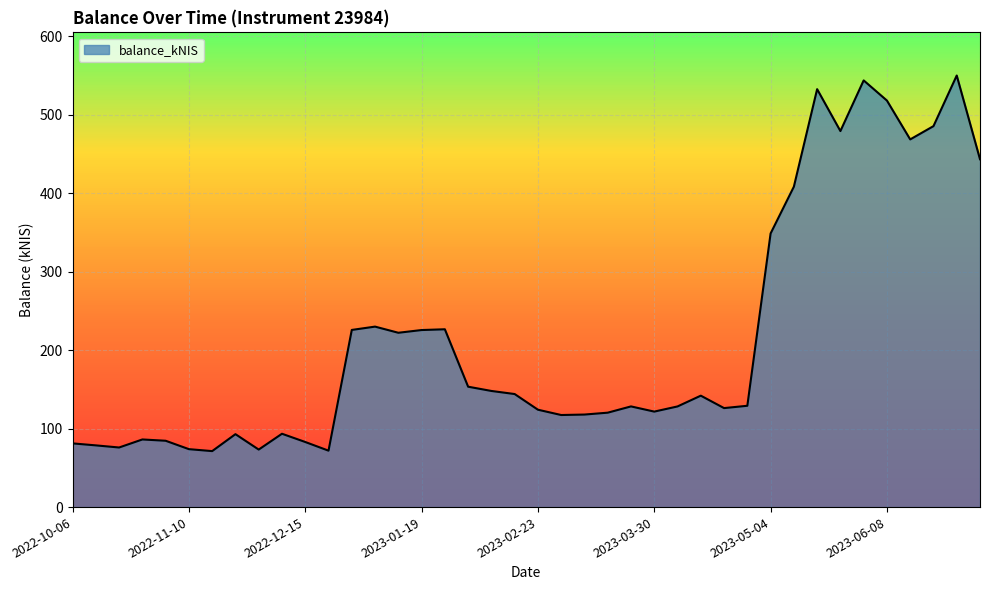

What is the greatest value displayed?

550.1